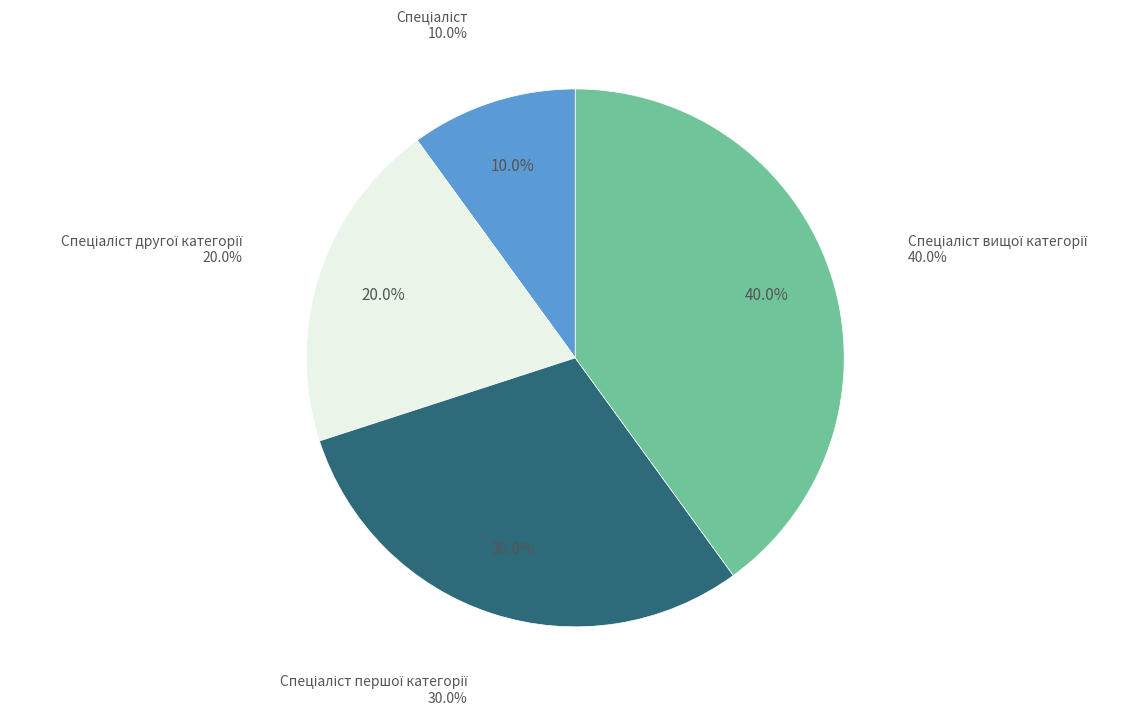

Is it true that Спеціаліст вищої категорії is 46% of the pie?

False